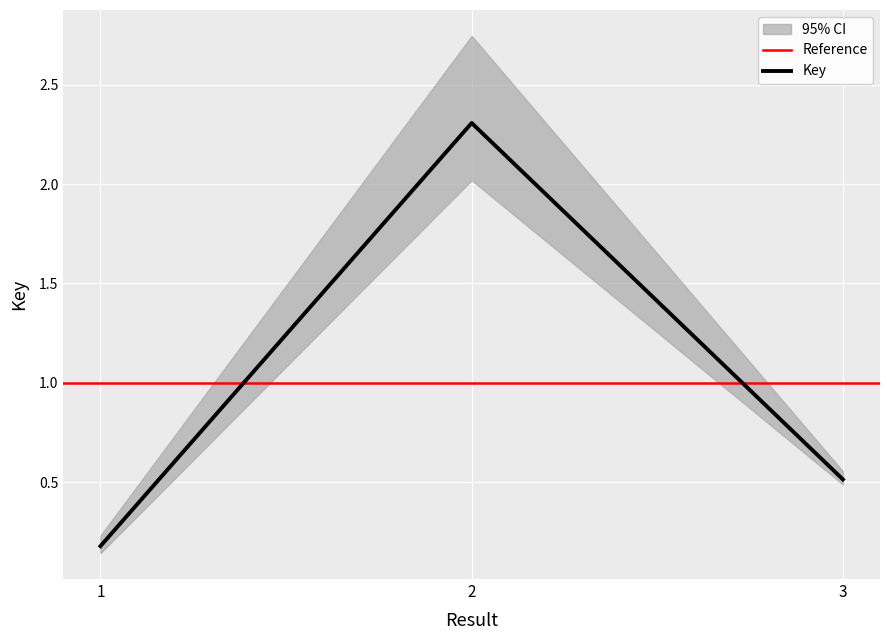

What is the value of the 2nd point from the left?

2.3